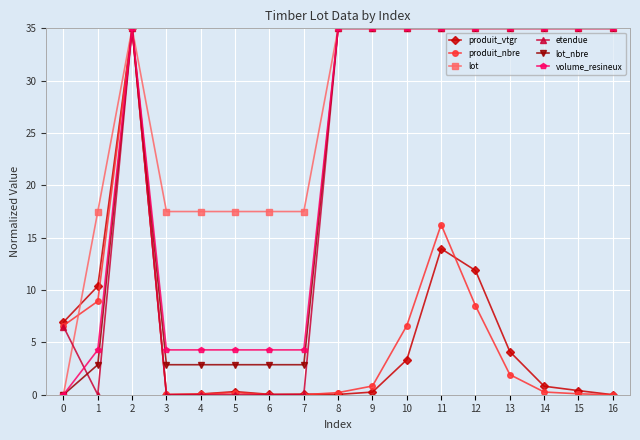

True or false: produit_vtgr and produit_nbre cross at least once.

True